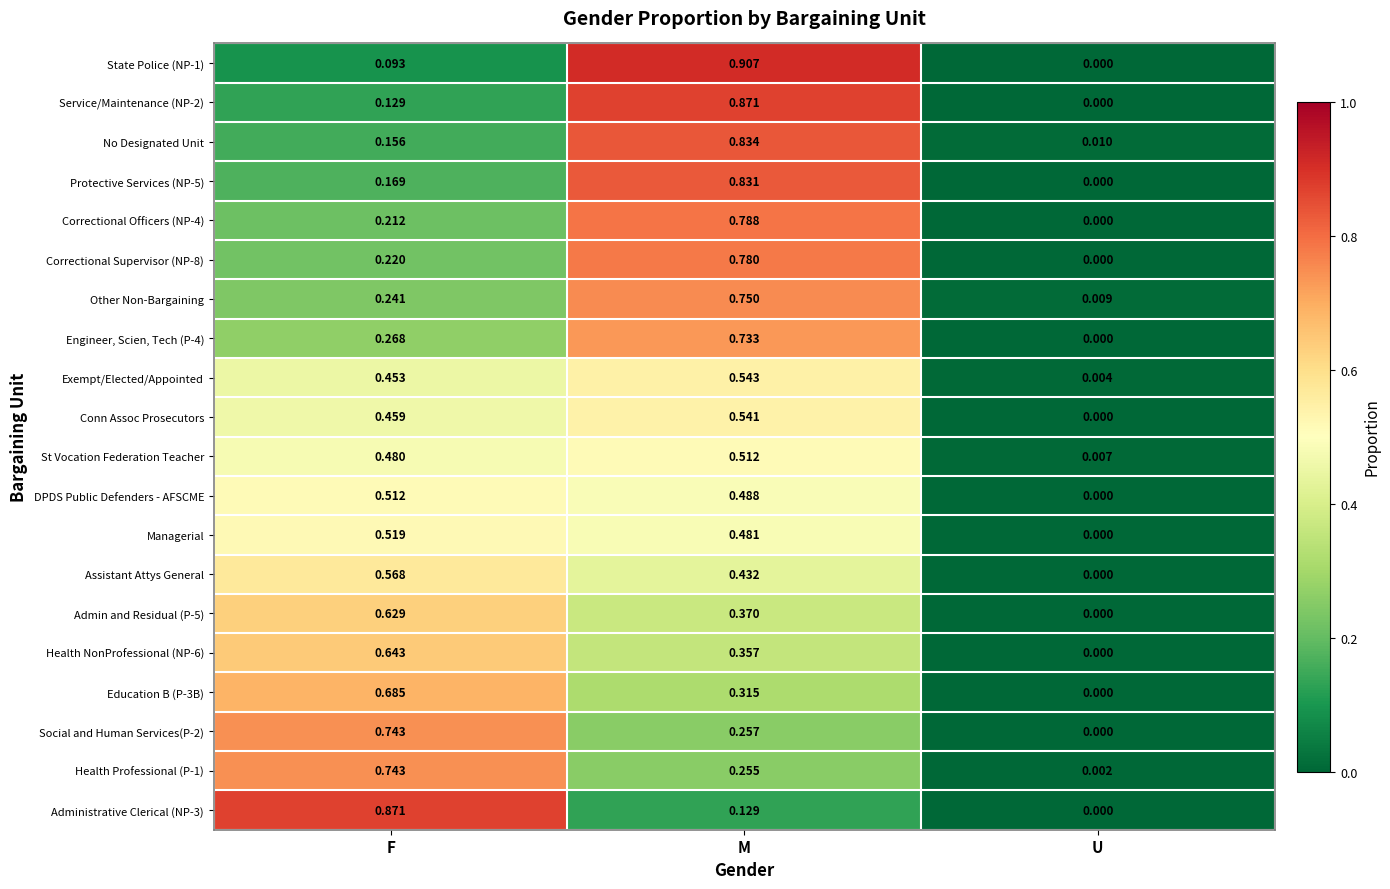

Which category has the lowest value in the Conn Assoc Prosecutors series?

U